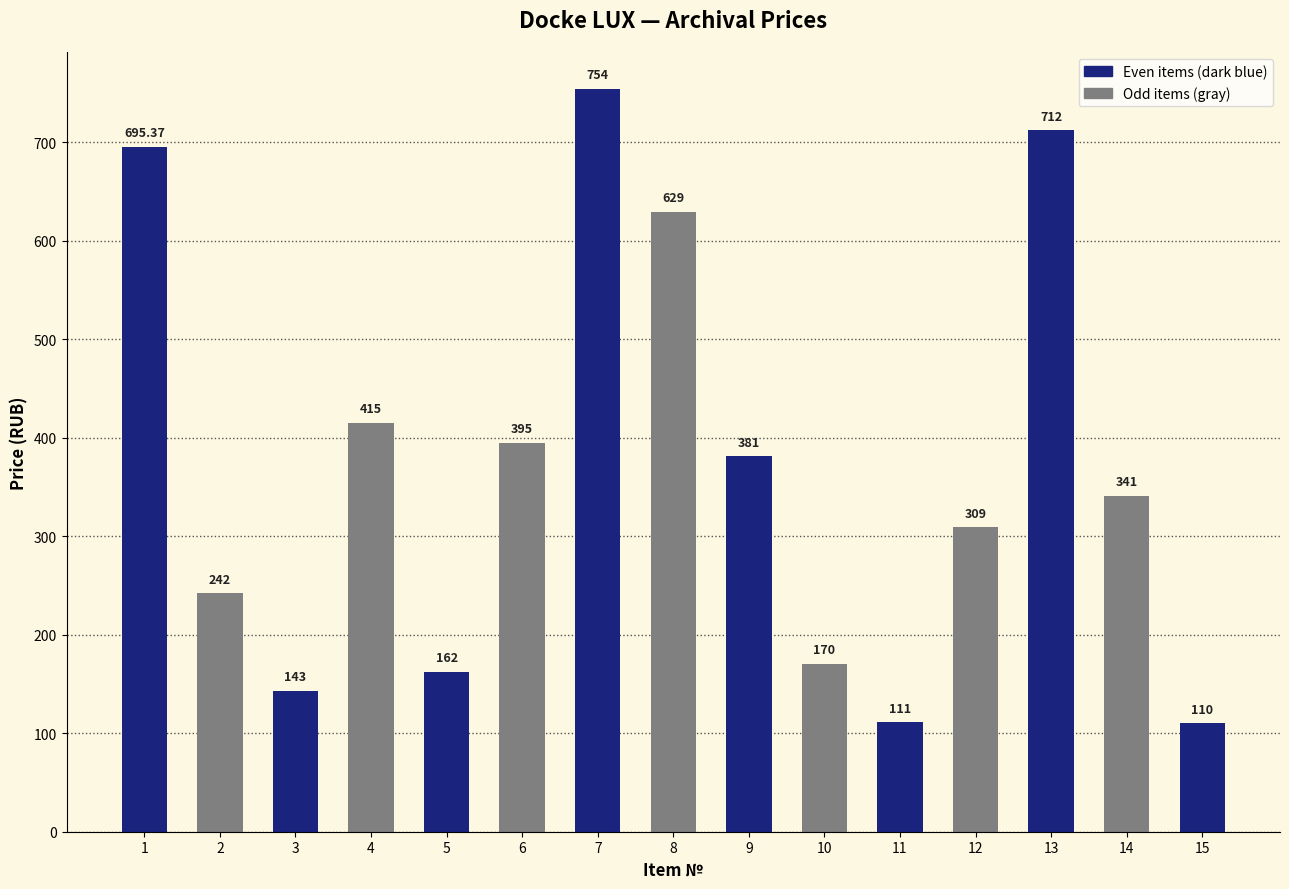

What is the sum of the values at 6 and 1?

1090.4